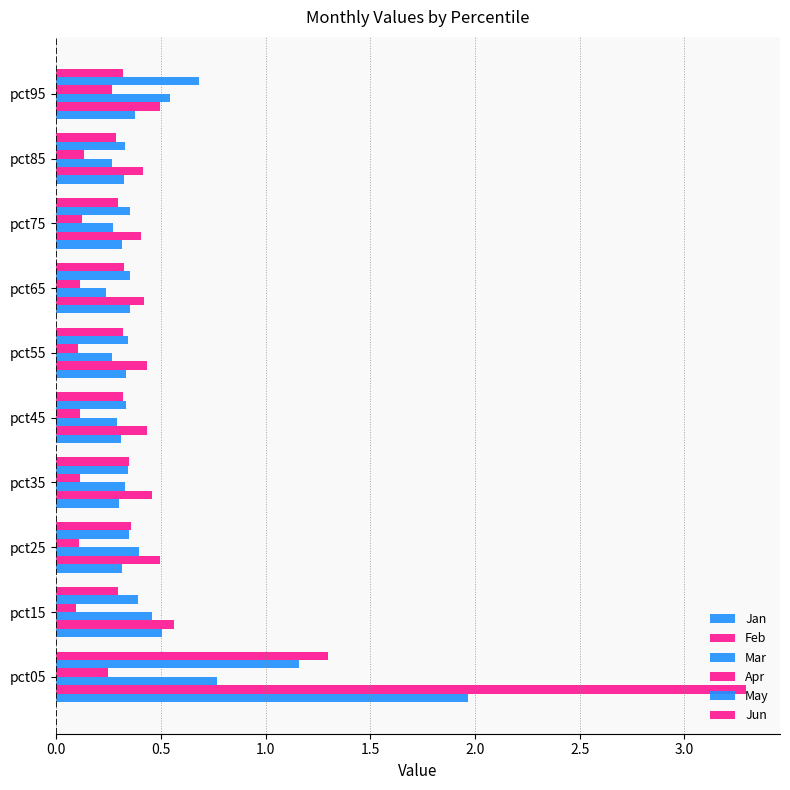

How many categories are shown in the chart?

10